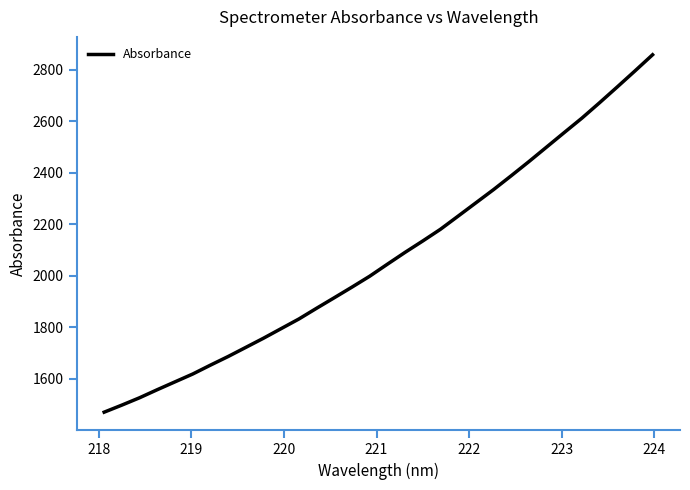

What is the difference between the maximum and minimum values?

1388.1